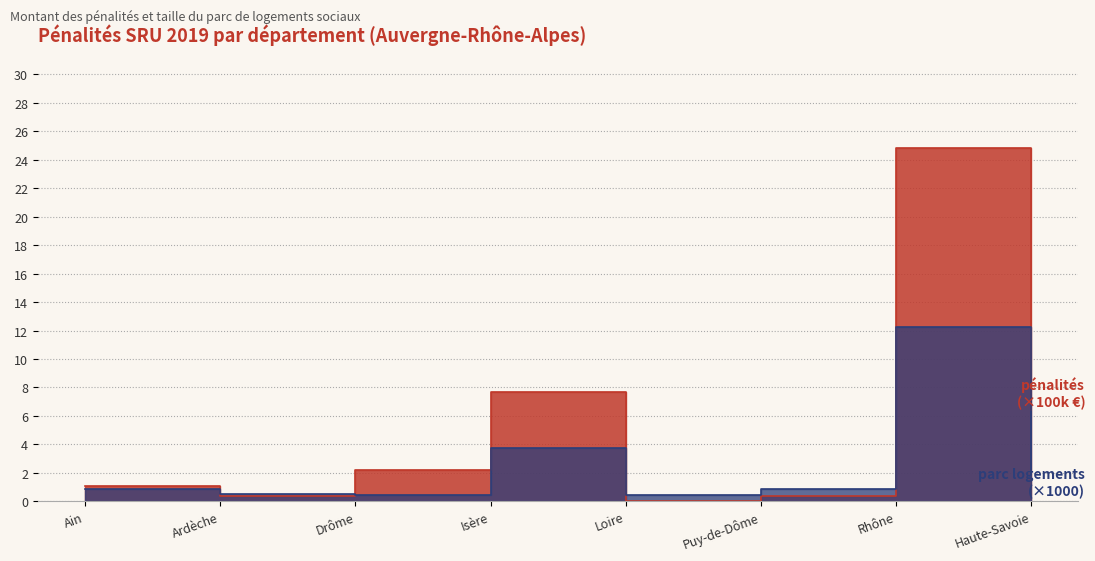

Which series has the largest range (max minus min)?

penalites_2019